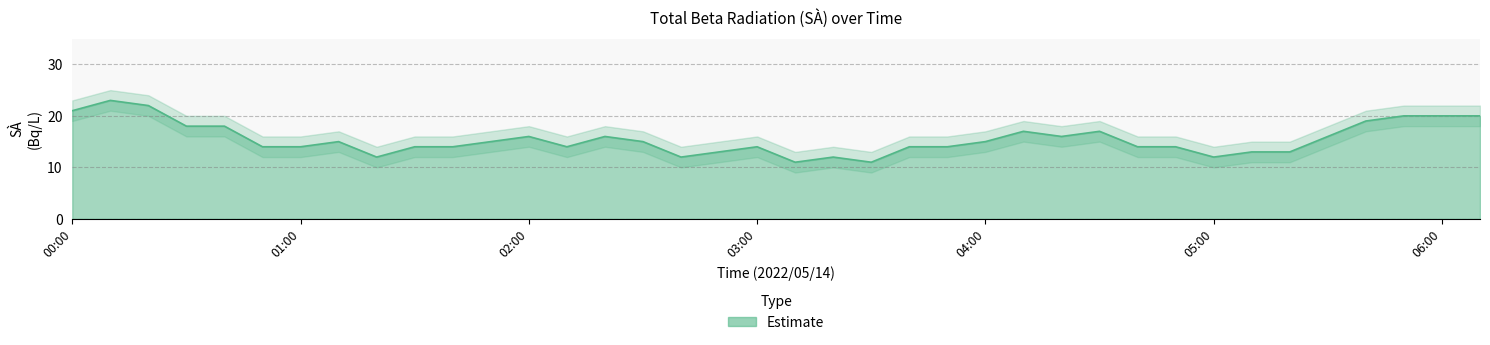

The Estimate series shows 20 at 06:00. True or false?

True